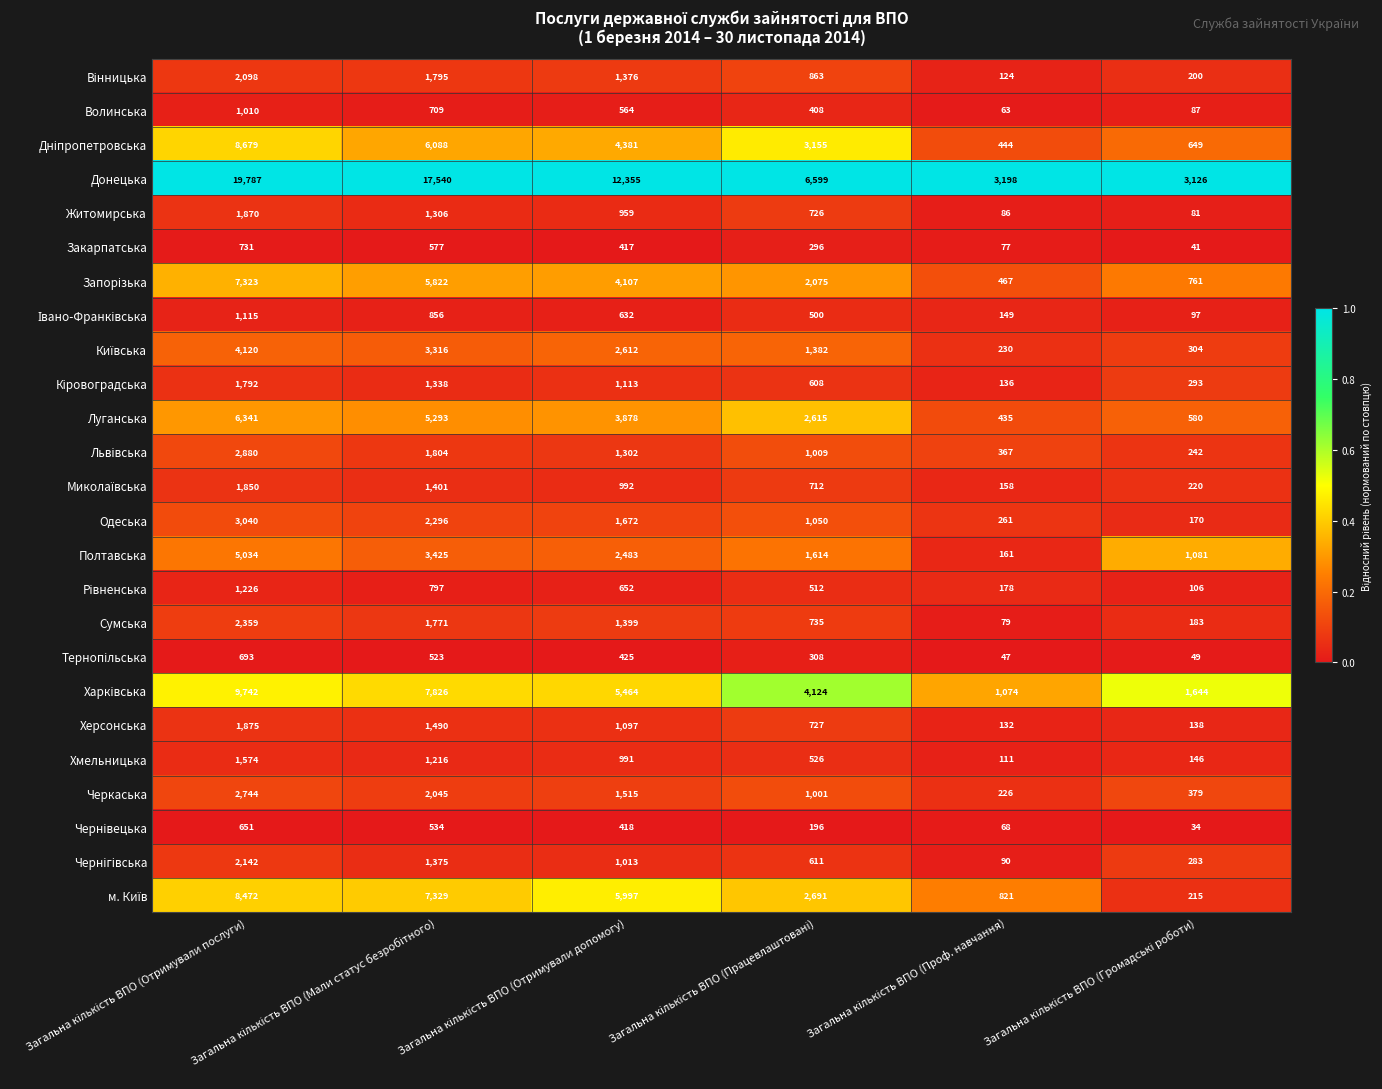

Which series has the widest spread of values?

Донецька